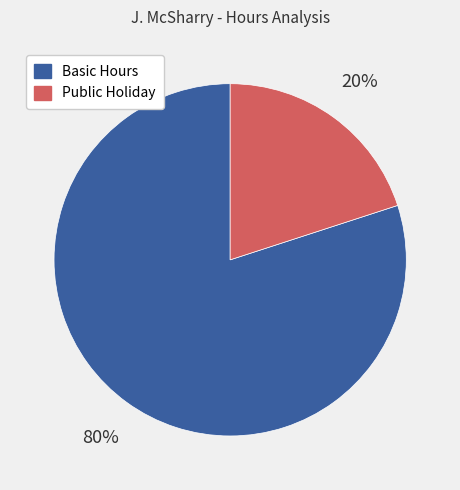

What is the smallest slice in the pie chart?

Public Holiday